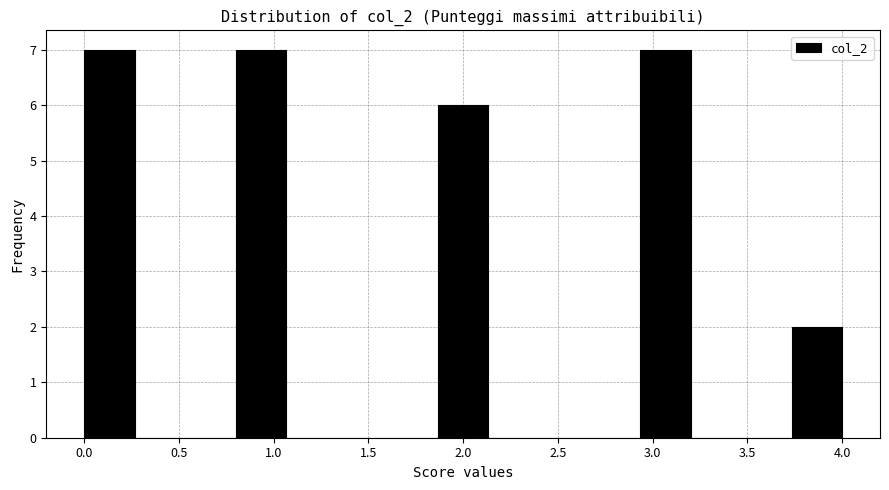

Reading left to right, list every bar in this chart as the range it spans on the x-axis followed by its height. Neither the bar edges nor the heights are printed on the chart, so give them approximately, as read against the axes.

0.00 to 0.25: 7
0.25 to 0.55: 0
0.55 to 0.80: 0
0.80 to 1.05: 7
1.05 to 1.35: 0
1.35 to 1.60: 0
1.60 to 1.85: 0
1.85 to 2.15: 6
2.15 to 2.40: 0
2.40 to 2.65: 0
2.65 to 2.95: 0
2.95 to 3.20: 7
3.20 to 3.45: 0
3.45 to 3.75: 0
3.75 to 4.00: 2